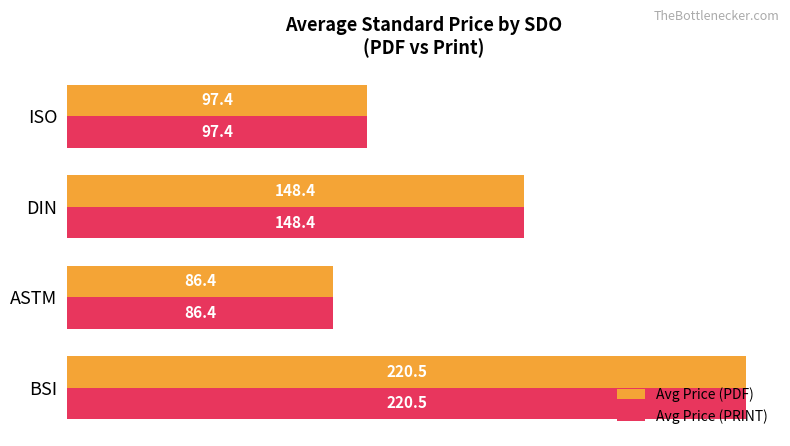

At which label is Avg Price (PRINT) closest to 153?

DIN